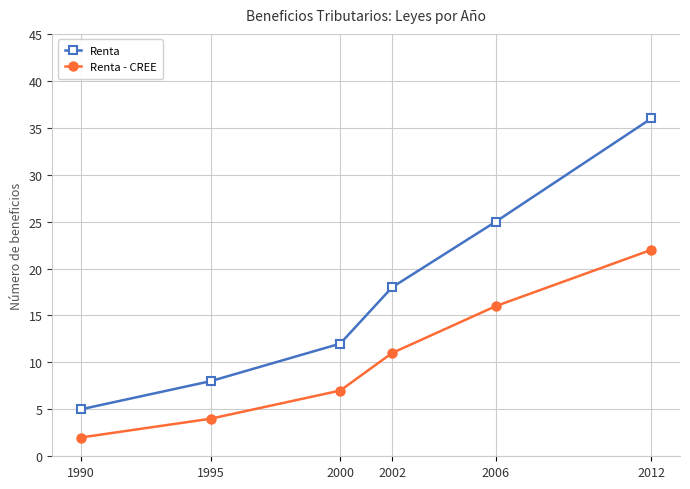

Reading left to right, transcribe all the data shown in this chart.

Renta: 5	8	12	18	25	36
Renta - CREE: 2	4	7	11	16	22